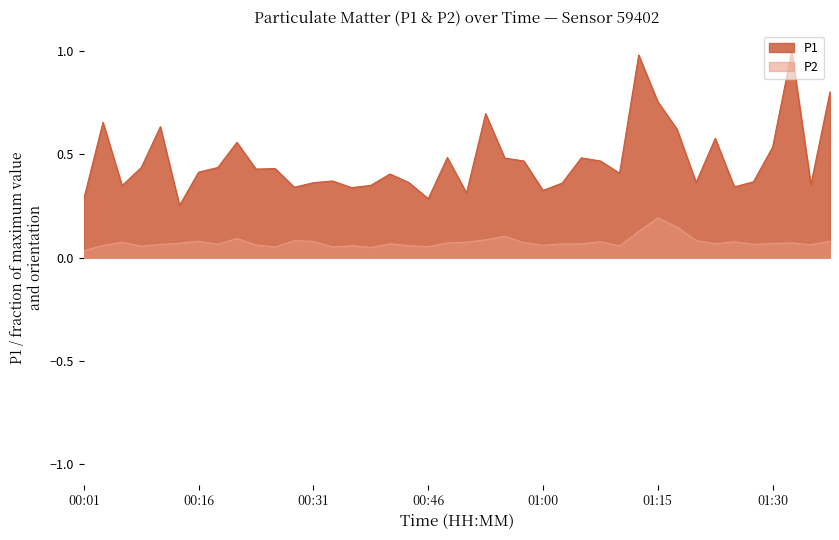

The P1 series shows 0.4 at 01:35. True or false?

True